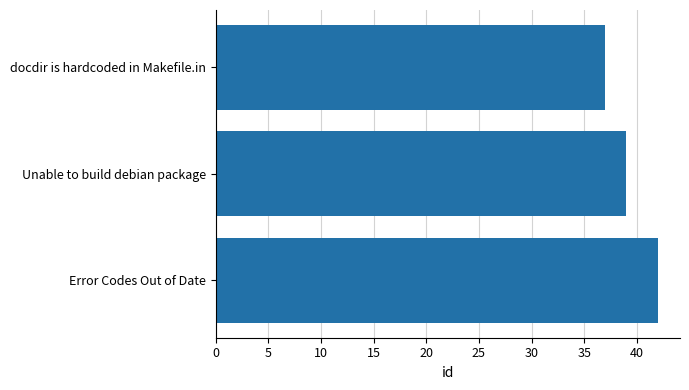

Count the values in the range 37 to 42.

3